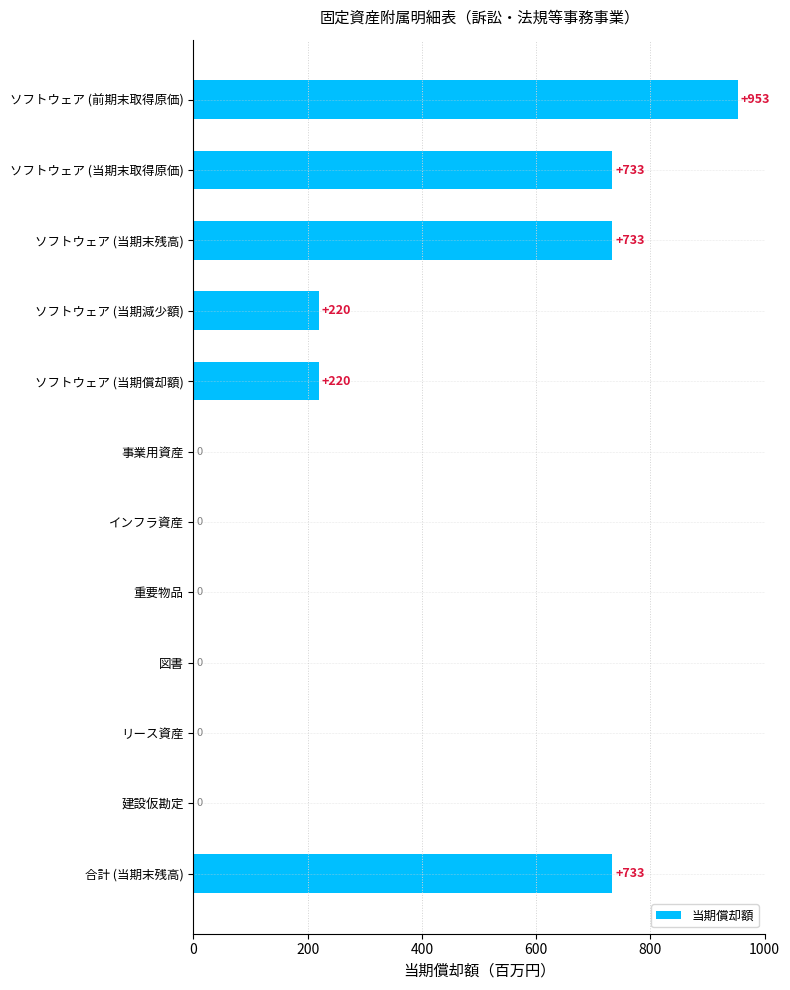

Is it true that the value at 建設仮勘定 is -646.5?

False